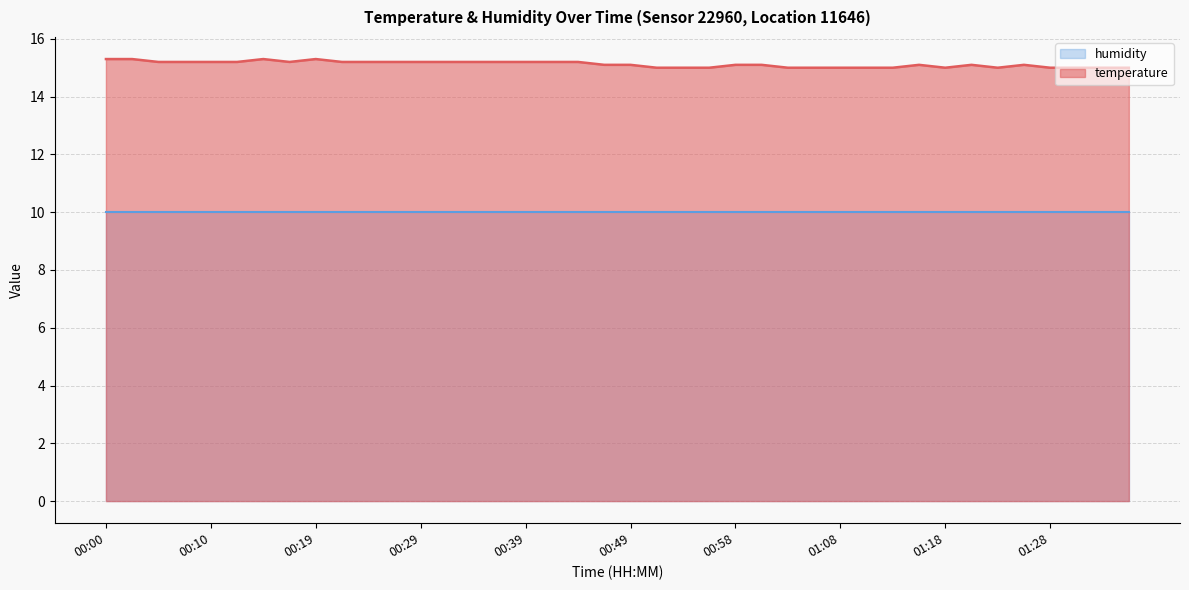

What is the label of the 21st point from the left?

00:49